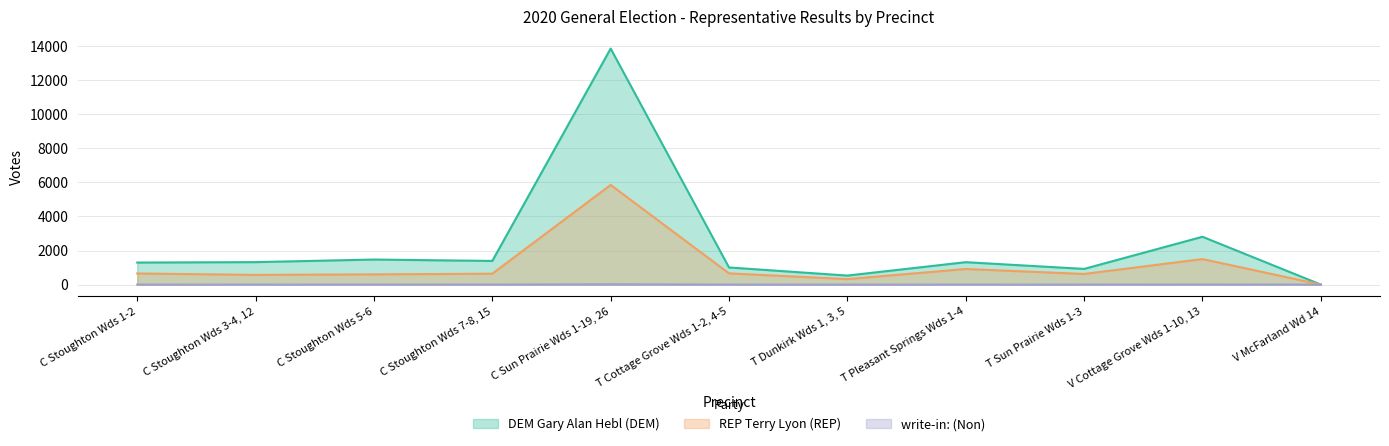

True or false: DEM Gary Alan Hebl (DEM) has more than 1 points higher than both neighbors.

True